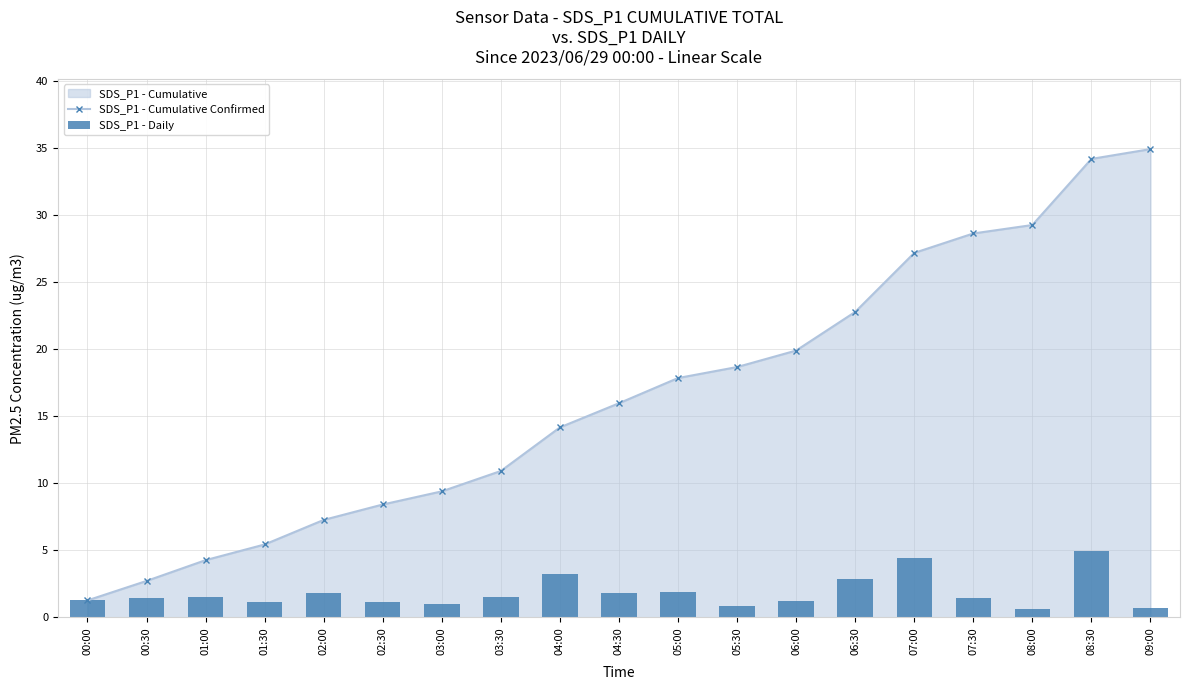

Does the chart contain any negative values?

No